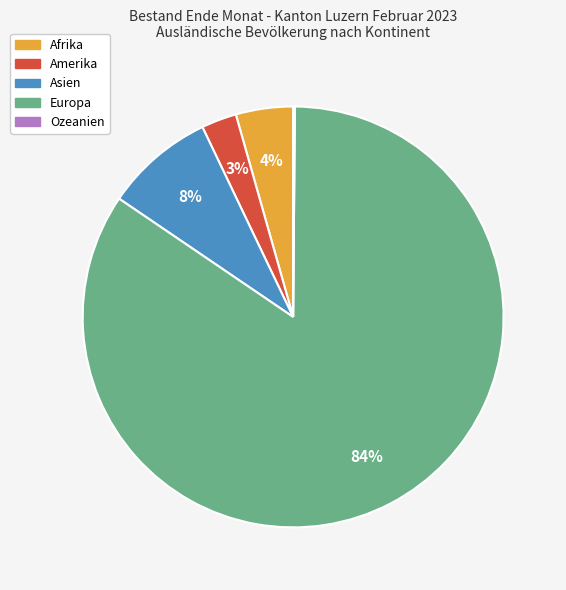

What is the majority slice?

Europa